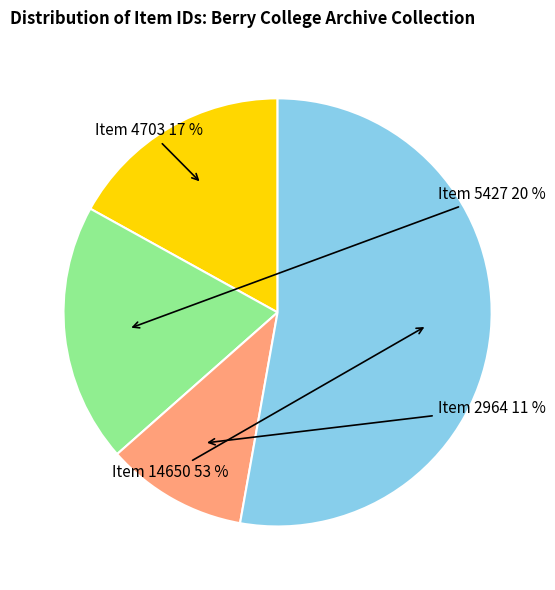

To the nearest percent, what is the difference between the Item 14650 and Item 2964 slice percentages?

42%